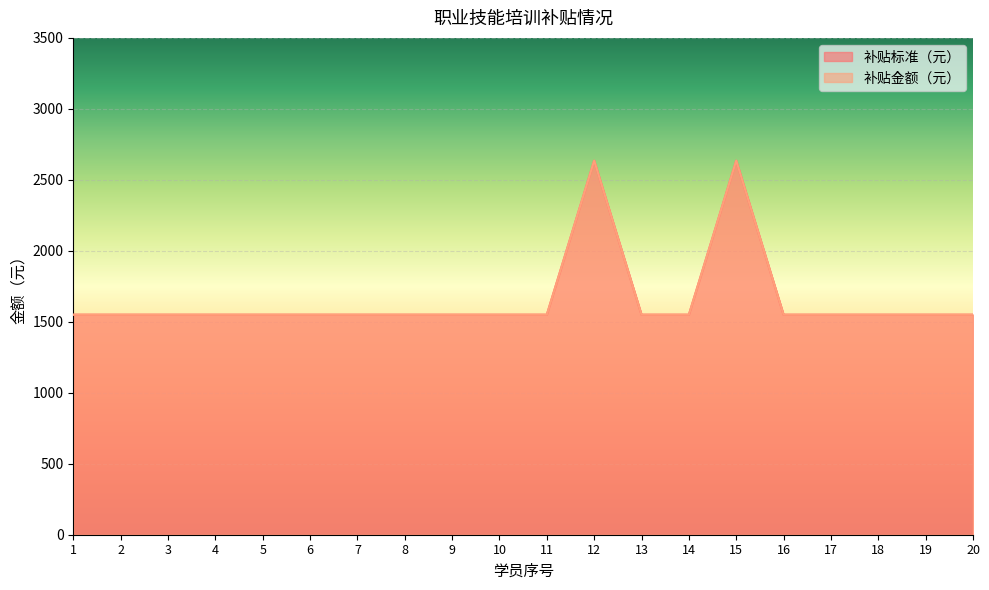

Reading left to right, what are all the values shown in this chart?

补贴标准（元）: 1550	1550	1550	1550	1550	1550	1550	1550	1550	1550	1550	2635	1550	1550	2635	1550	1550	1550	1550	1550
补贴金额（元）: 1550	1550	1550	1550	1550	1550	1550	1550	1550	1550	1550	2635	1550	1550	2635	1550	1550	1550	1550	1550